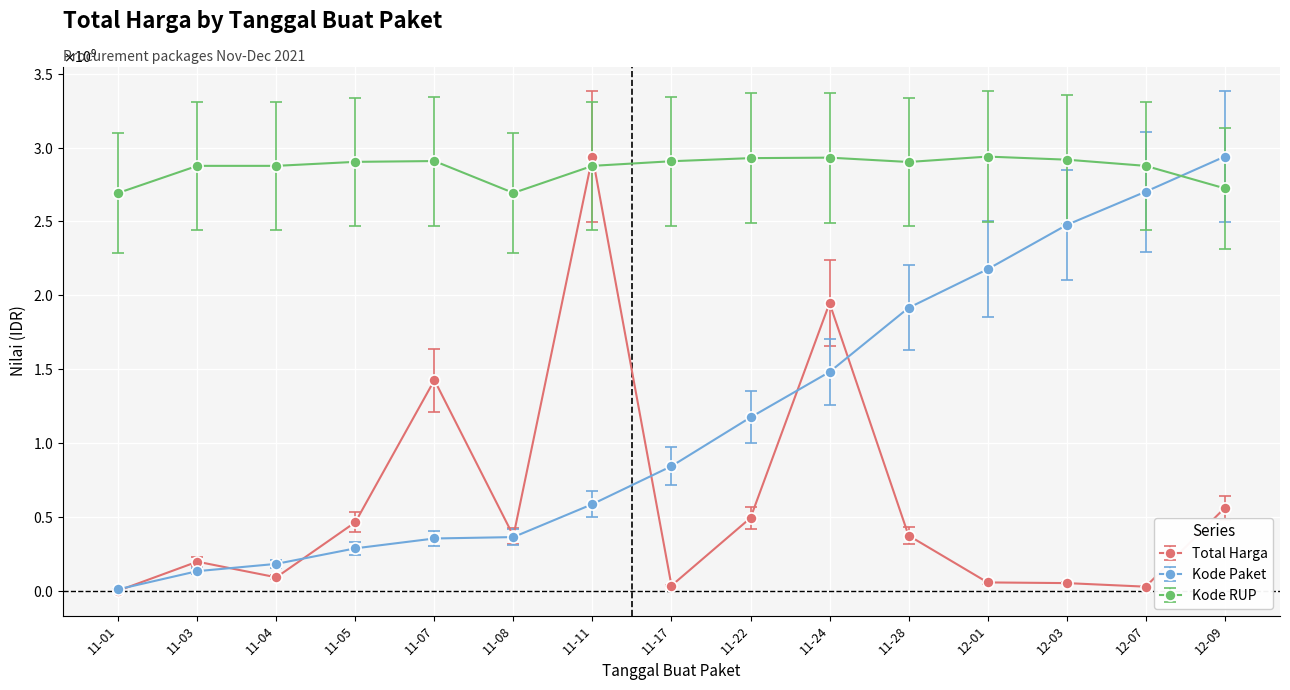

Does the chart display data point markers on the line(s)?

Yes